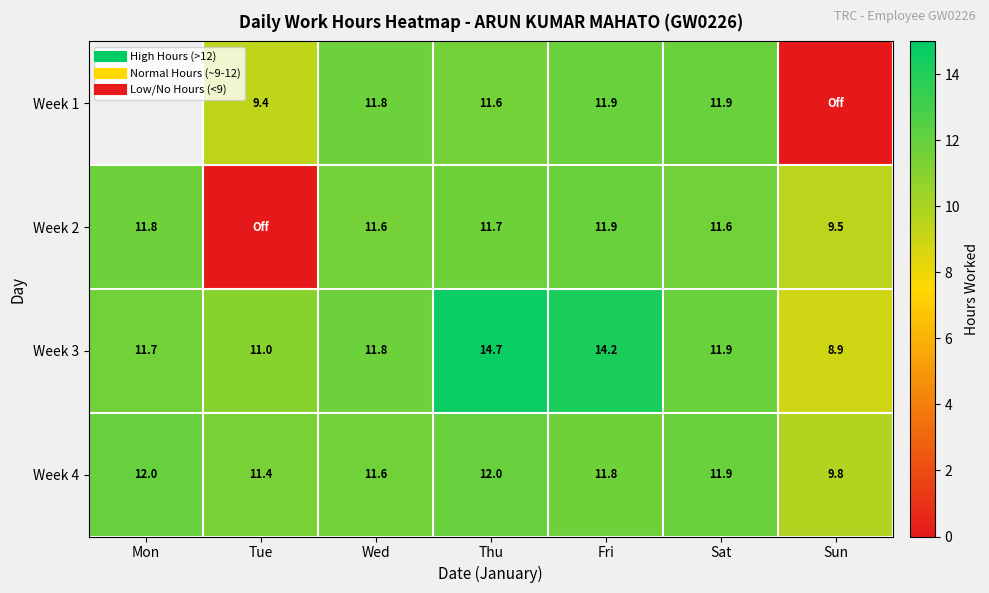

True or false: Week 1 has a value of 11.9 at Fri.

True